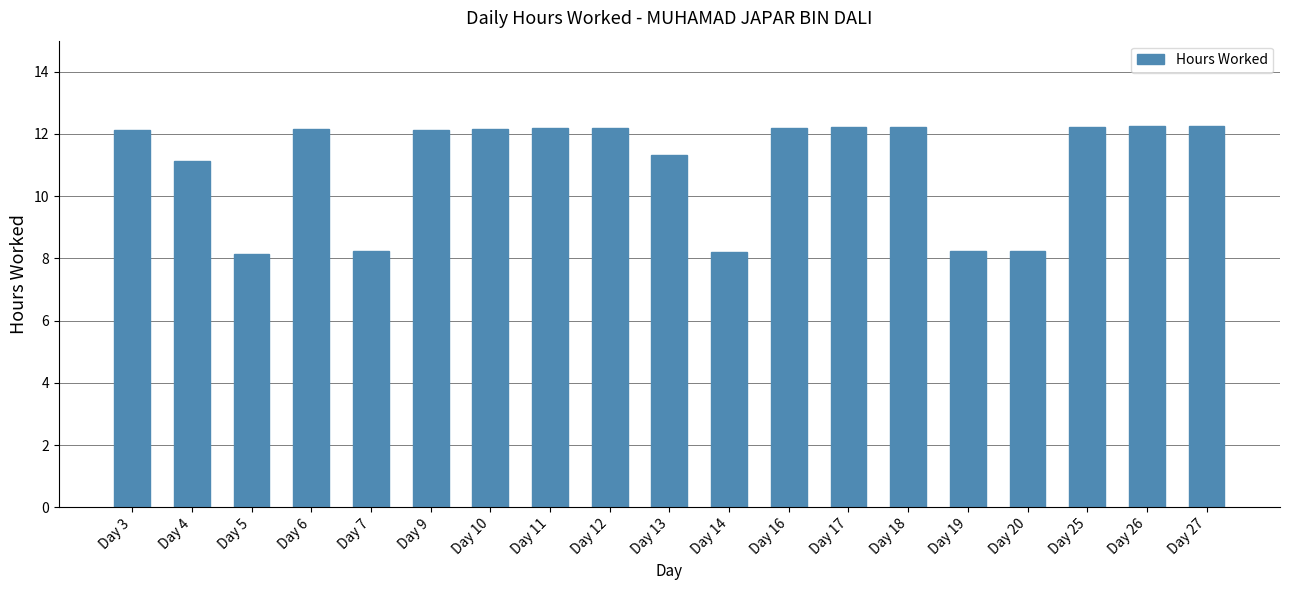

At which label is the value closest to 10?

Day 4